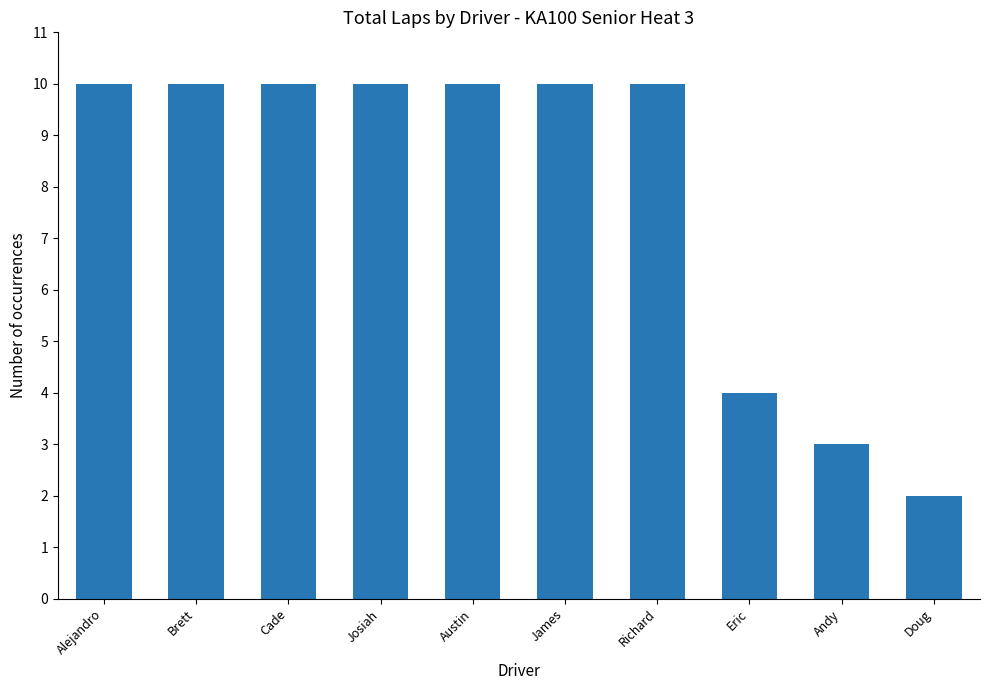

At which label is the value closest to 6?

Eric